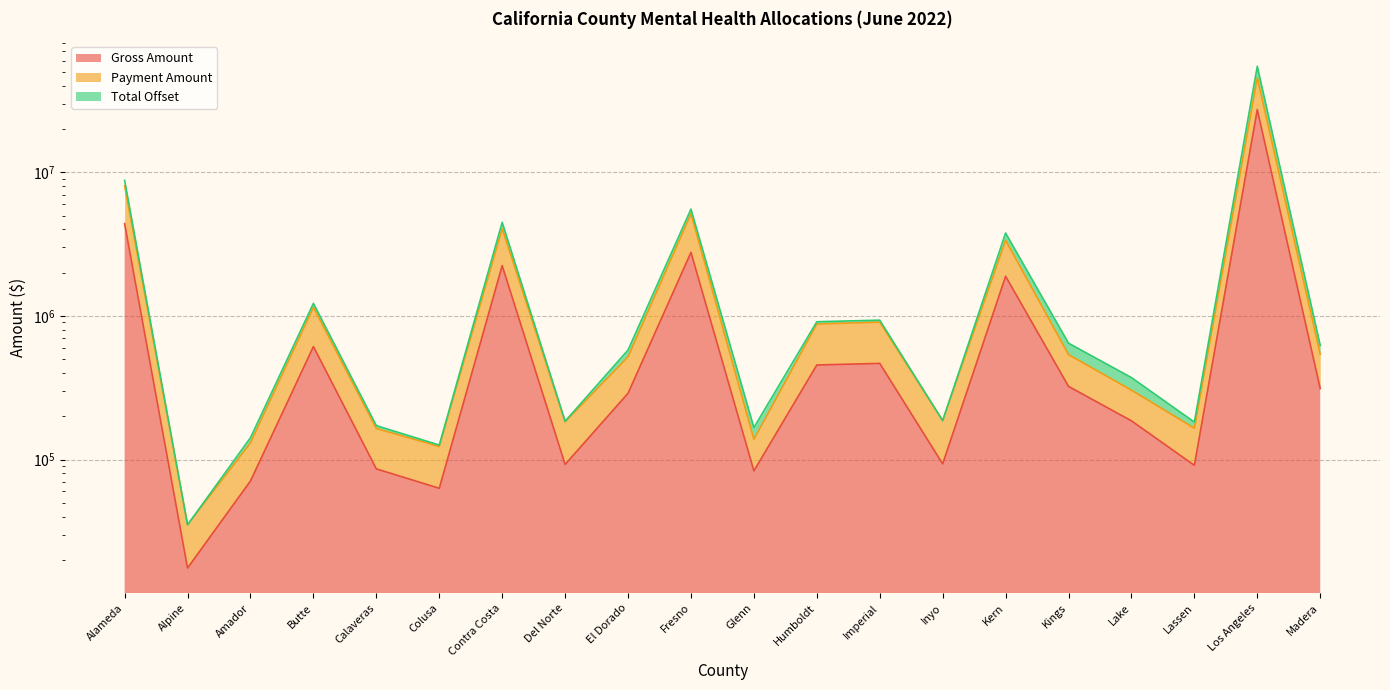

How many distinct data groups are displayed?

3